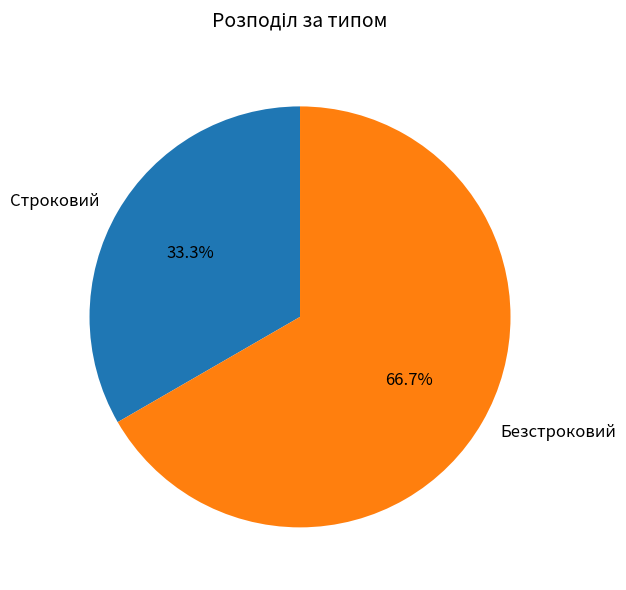

How many segments does this pie chart have?

2